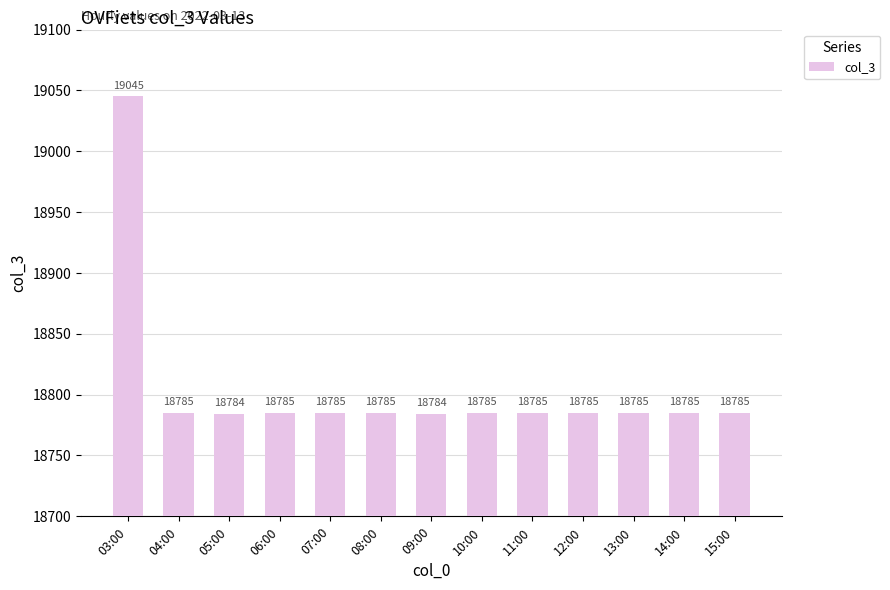

What is the sum of the values at 05:00 and 11:00?

37569